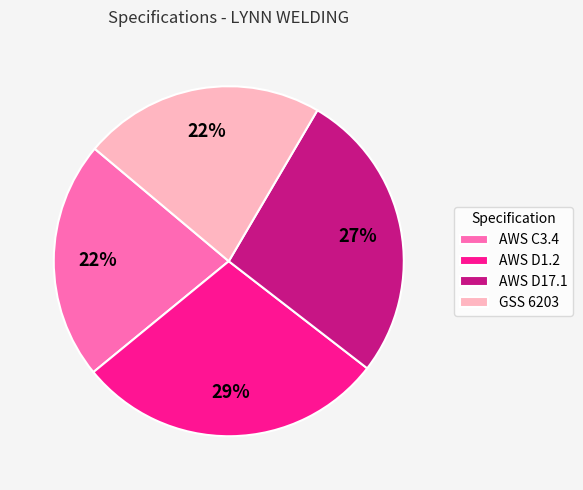

Does any single category account for the majority?

No